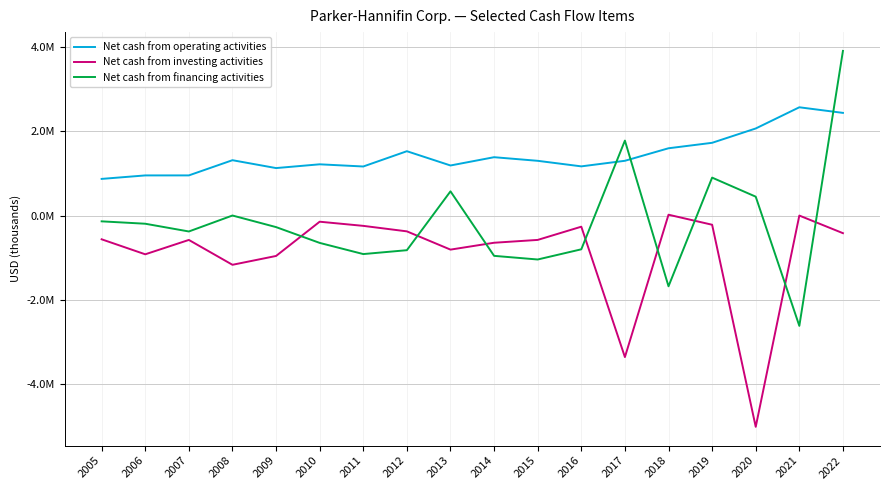

Rank the series at 2020 from lowest to highest value.

Net cash from investing activities, Net cash from financing activities, Net cash from operating activities